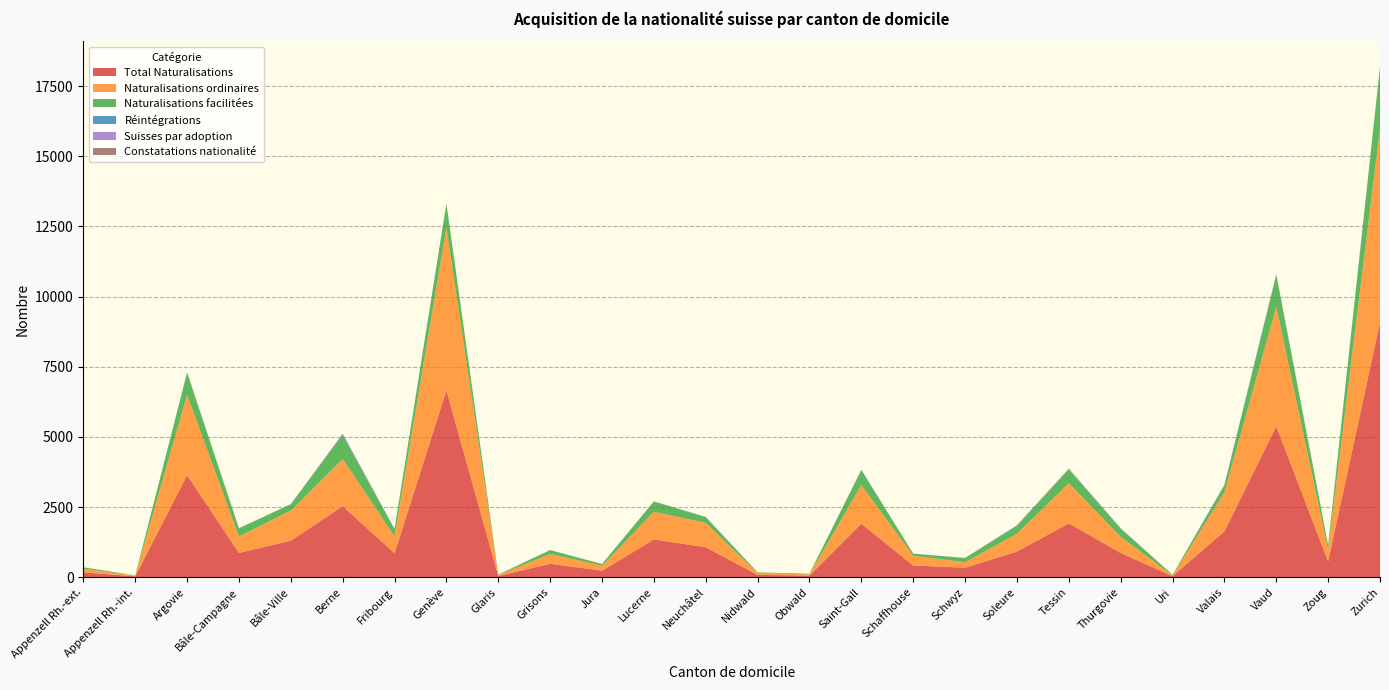

Reading left to right, list all the values displayed in this chart.

Total Naturalisations: 180	36	3641	872	1303	2536	859	6660	49	485	237	1349	1073	89	64	1911	422	344	919	1925	869	45	1639	5382	571	9079
Naturalisations ordinaires: 131	29	2862	583	1079	1684	601	5798	37	350	180	985	869	62	43	1378	348	194	637	1430	575	23	1390	4253	418	6915
Naturalisations facilitées: 49	7	779	288	224	851	258	858	12	135	57	364	203	27	21	530	74	150	282	495	293	22	248	1129	152	2164
Réintégrations: 0	0	16	8	4	31	4	2	1	2	0	4	6	0	0	10	1	3	14	6	11	0	12	25	7	23
Suisses par adoption: 0	0	8	1	0	22	10	0	1	2	2	8	5	1	0	6	2	0	8	21	7	0	15	17	3	10
Constatations nationalité: 0	0	0	0	0	0	0	0	0	0	0	0	0	0	0	0	0	0	0	0	0	0	0	0	0	0